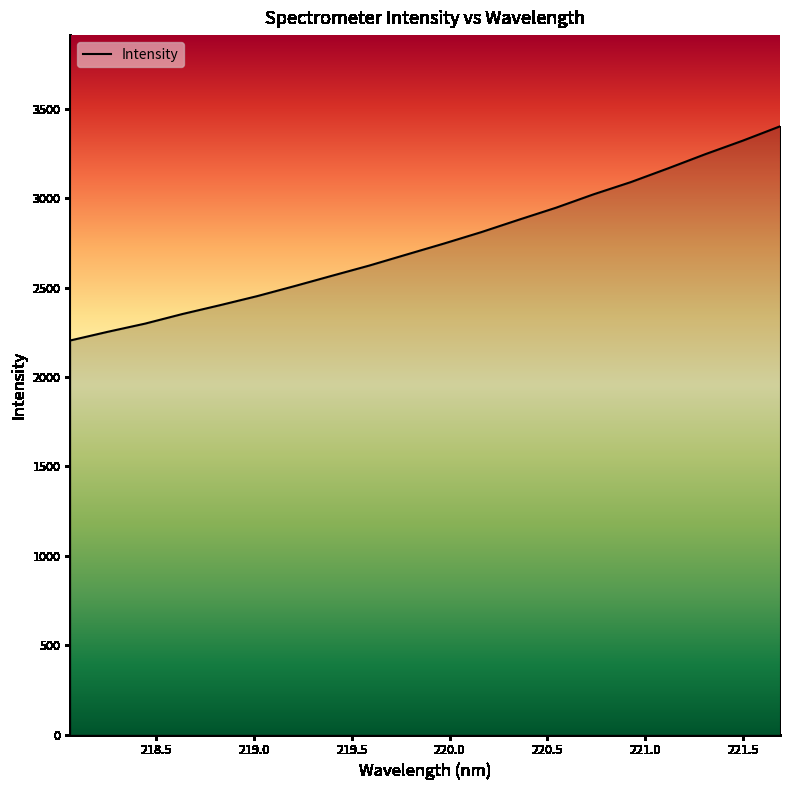

Does the chart display data point markers on the line(s)?

No